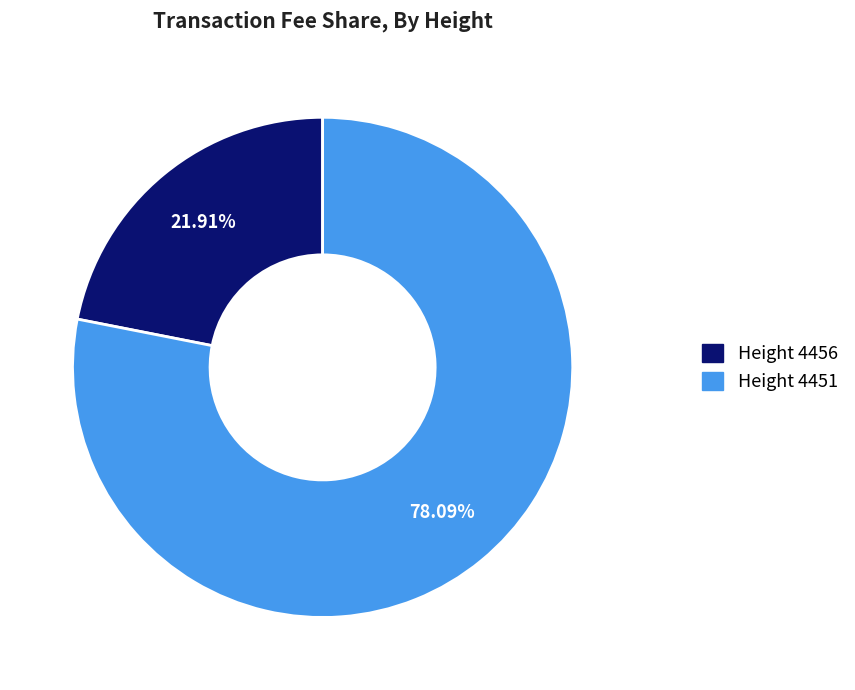

Is there a majority slice in this chart?

Yes